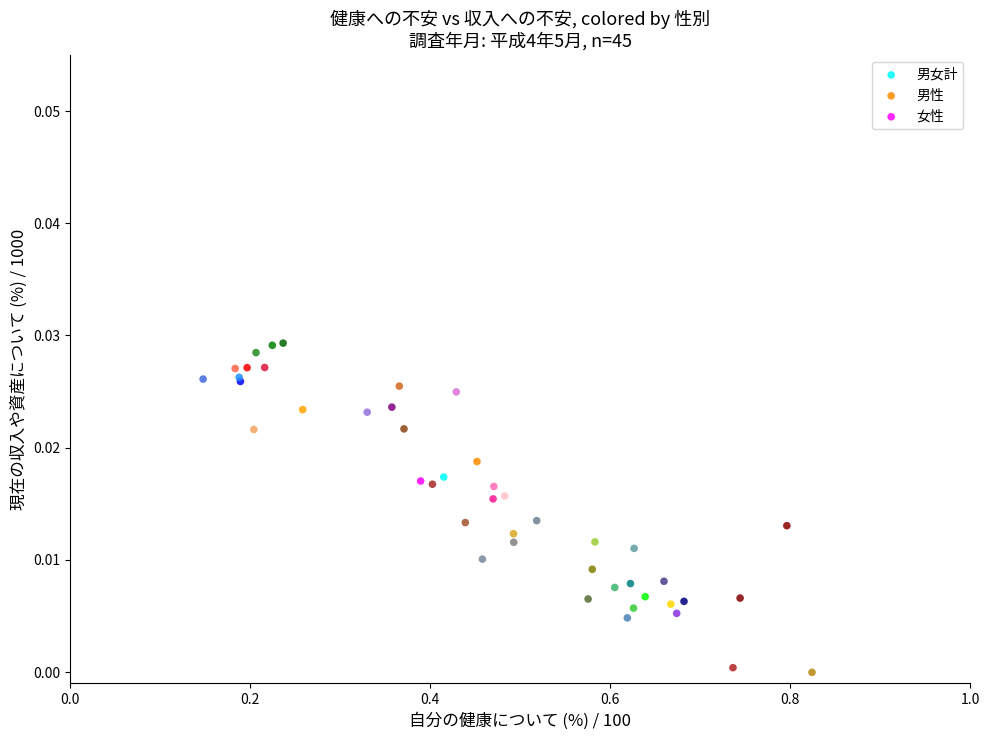

Which series contains the lowest Y value?

女性